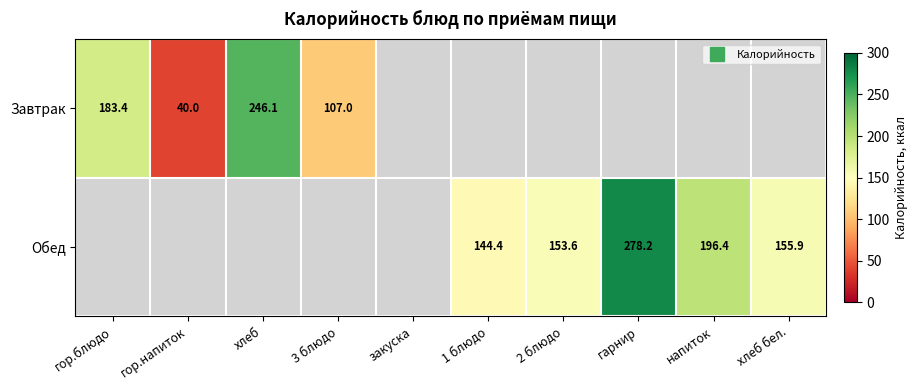

Count the number of data series in this chart.

2